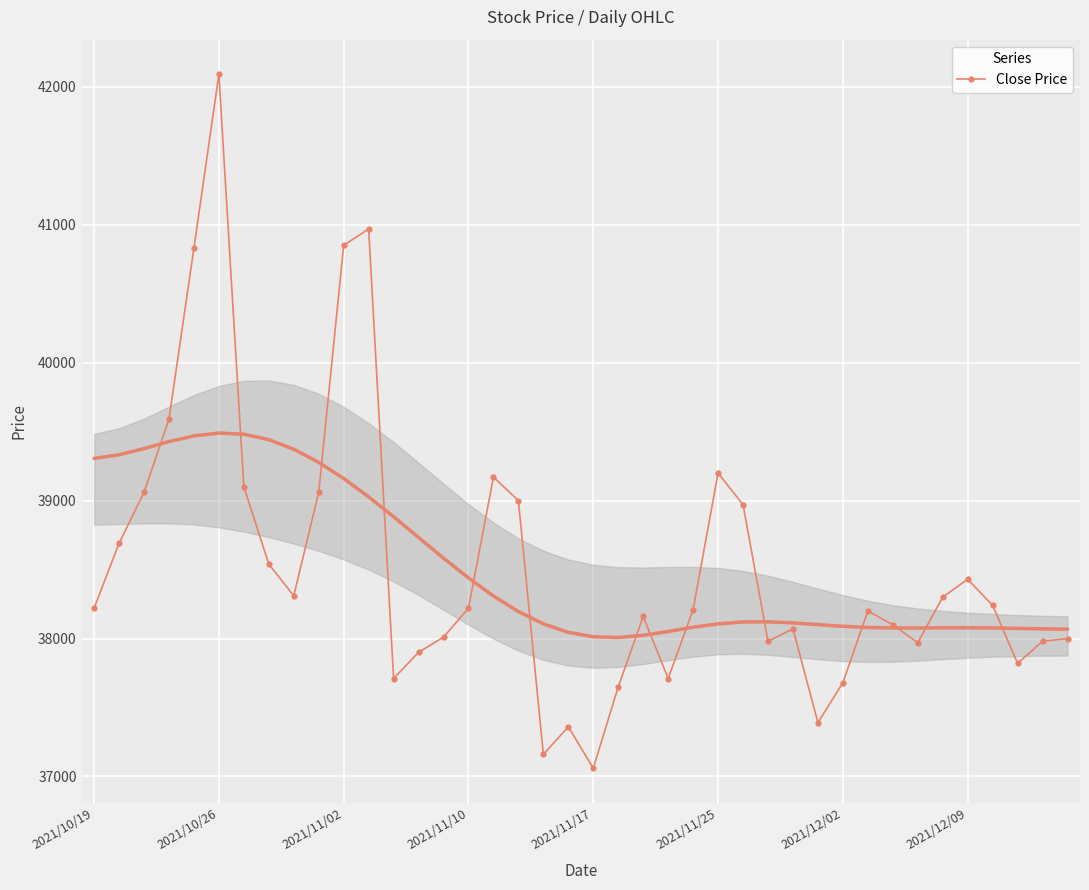

What is the highest value of the Close Price series?

42090